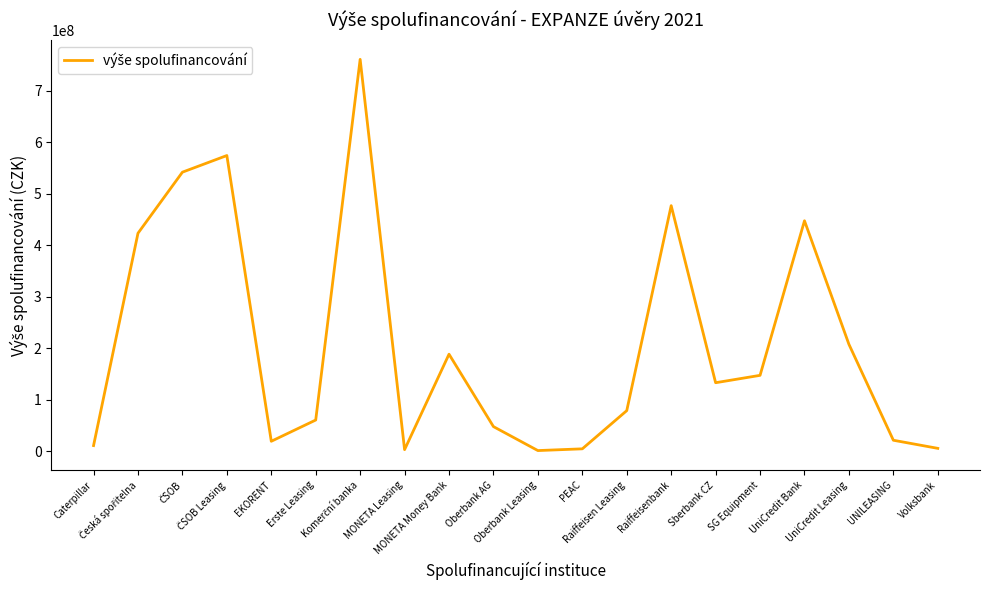

What is the sum of all values?

4152905167